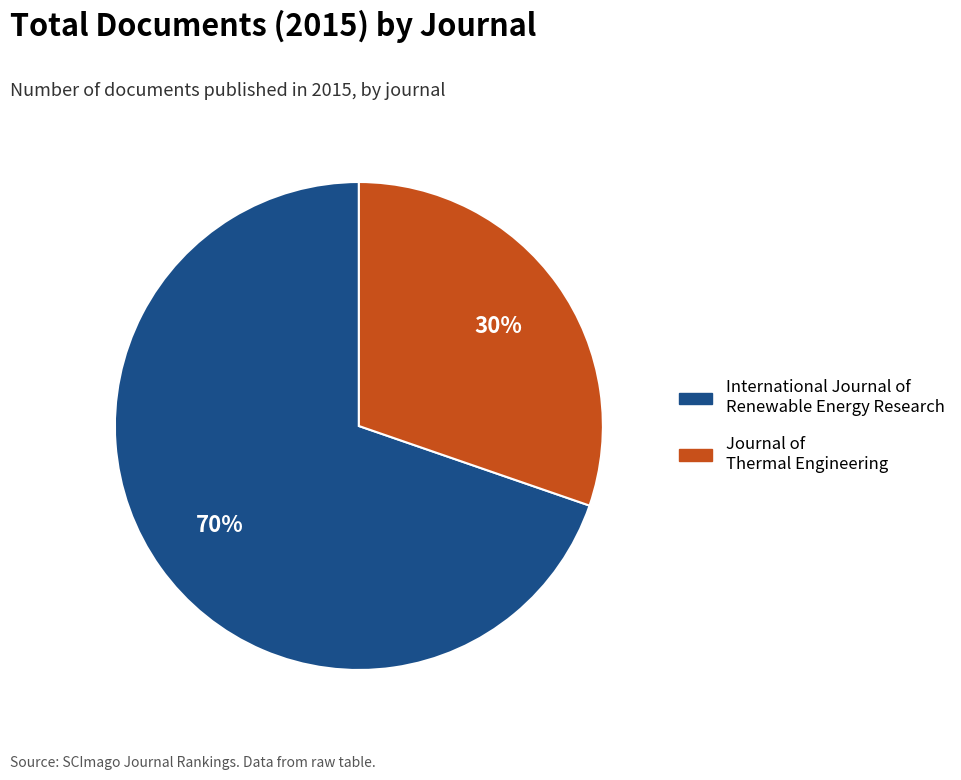

The International Journal of Renewable Energy Research slice represents 81% of the pie. True or false?

False